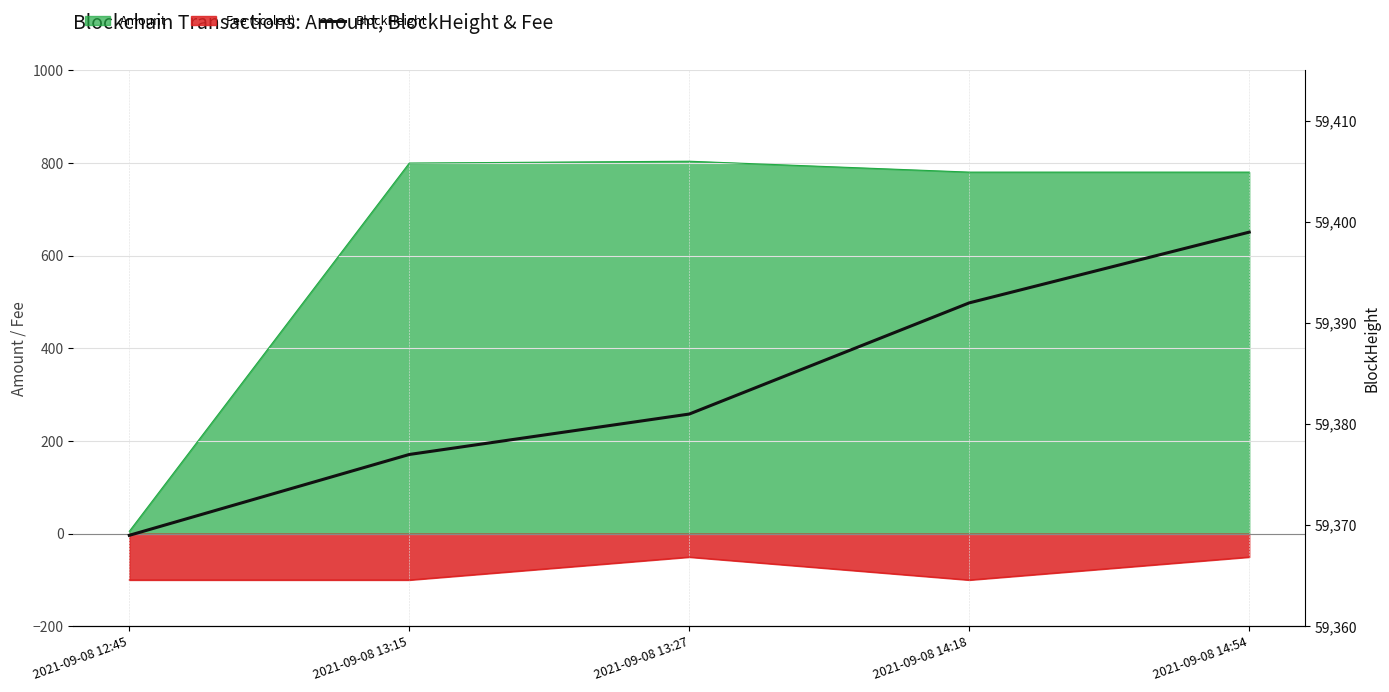

How many values are below 59381?

2